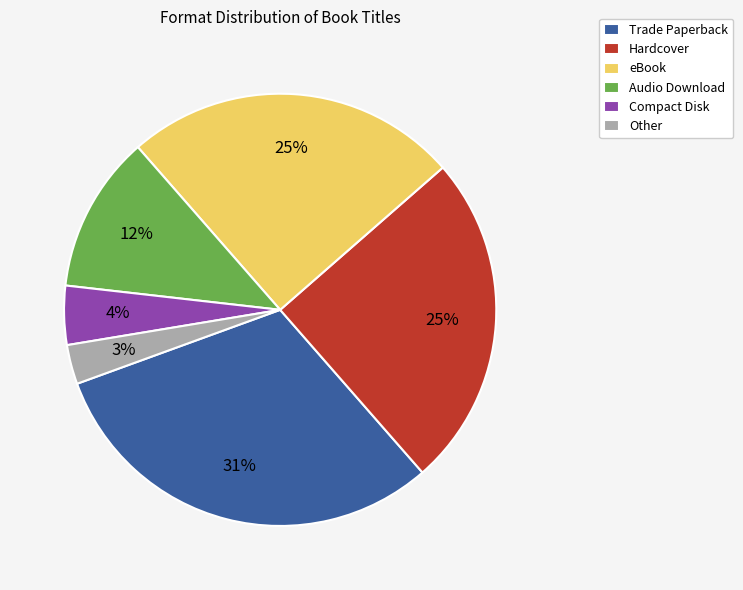

Is it true that Compact Disk is 4% of the pie?

True